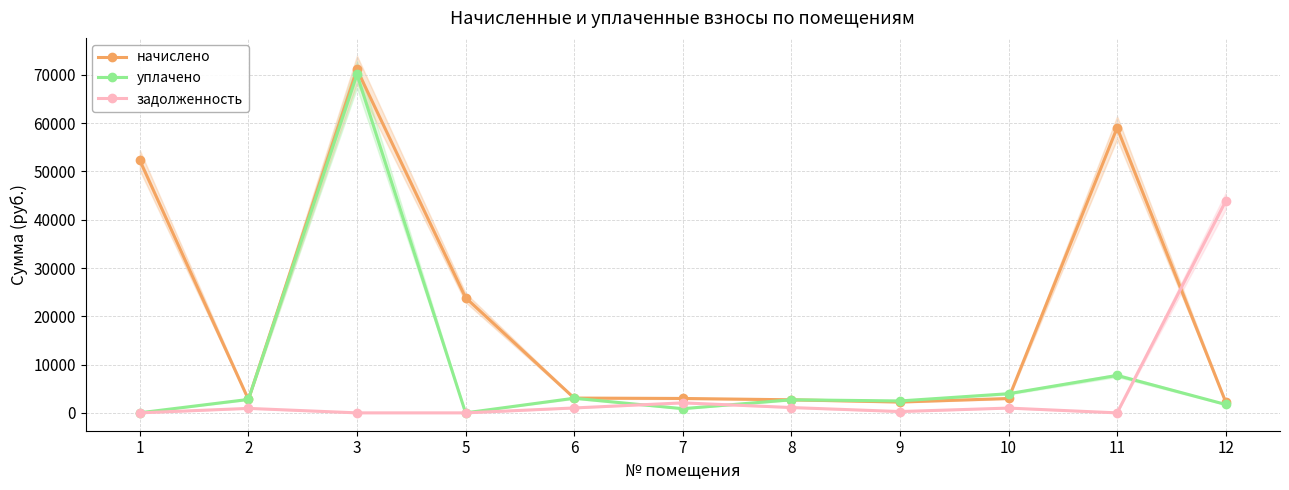

List the series in order of their peak value, lowest first.

задолженность, уплачено, начислено